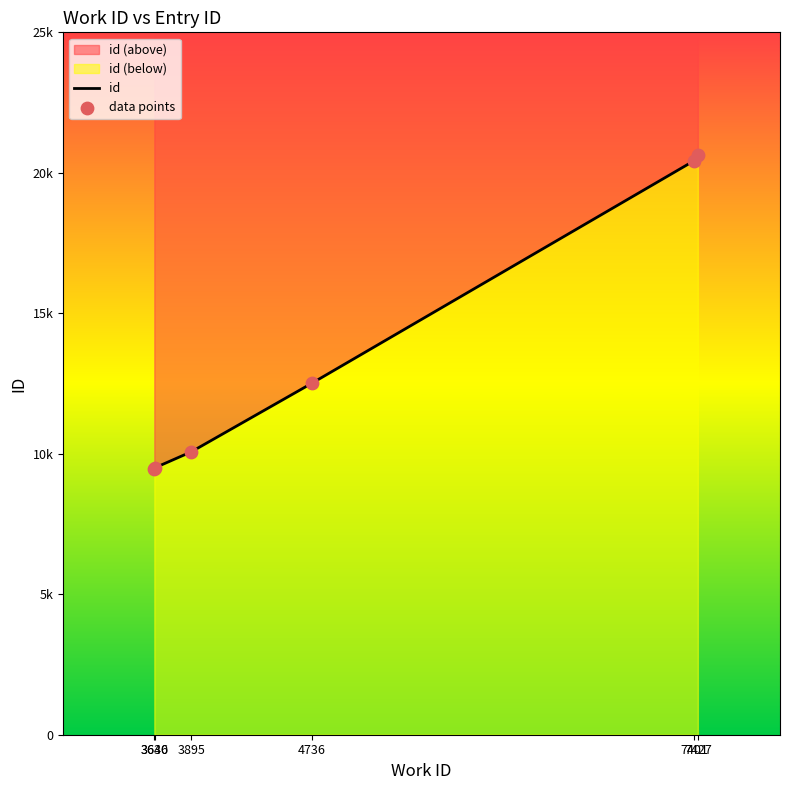

Which series reaches the maximum Y coordinate?

id